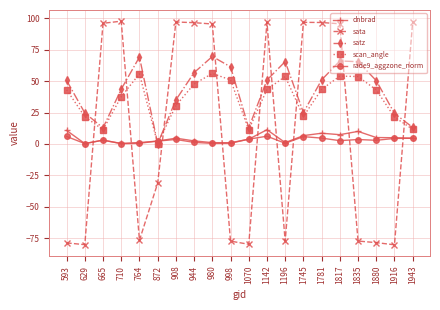

What is the sum of the scan_angle values at 1943 and 1142?

55.0